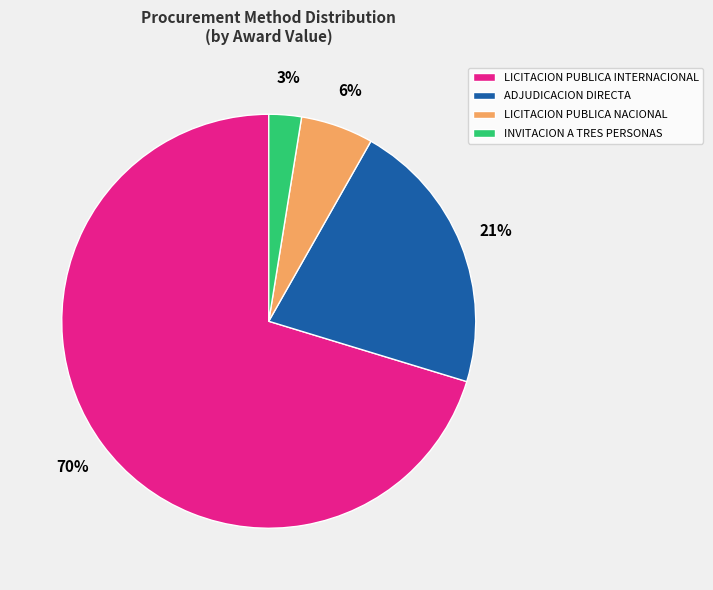

Is the sum of ADJUDICACION DIRECTA and LICITACION PUBLICA NACIONAL greater than half?

No